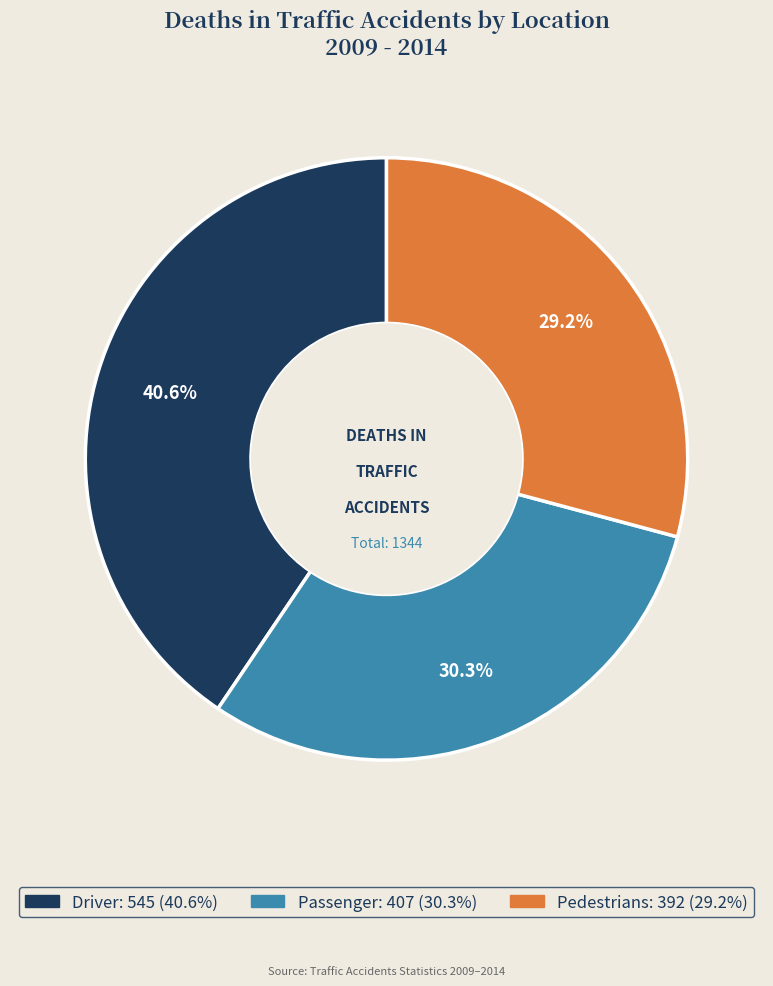

Is there a majority slice in this chart?

No